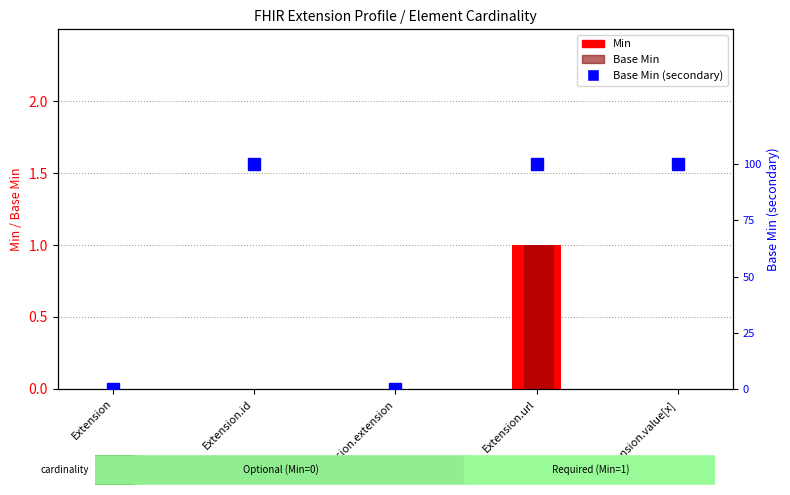

Between Extension.url and Extension.value[x], which series saw the biggest shift?

Min